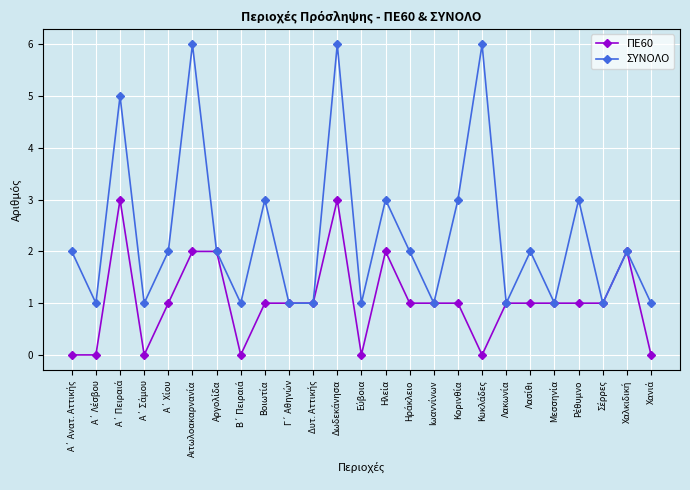

Which series has the largest total across all categories?

ΣΥΝΟΛΟ